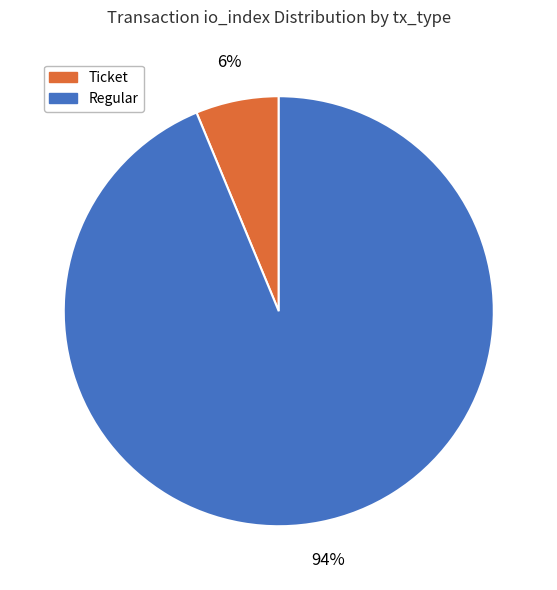

To the nearest percent, what is the average slice percentage?

50%